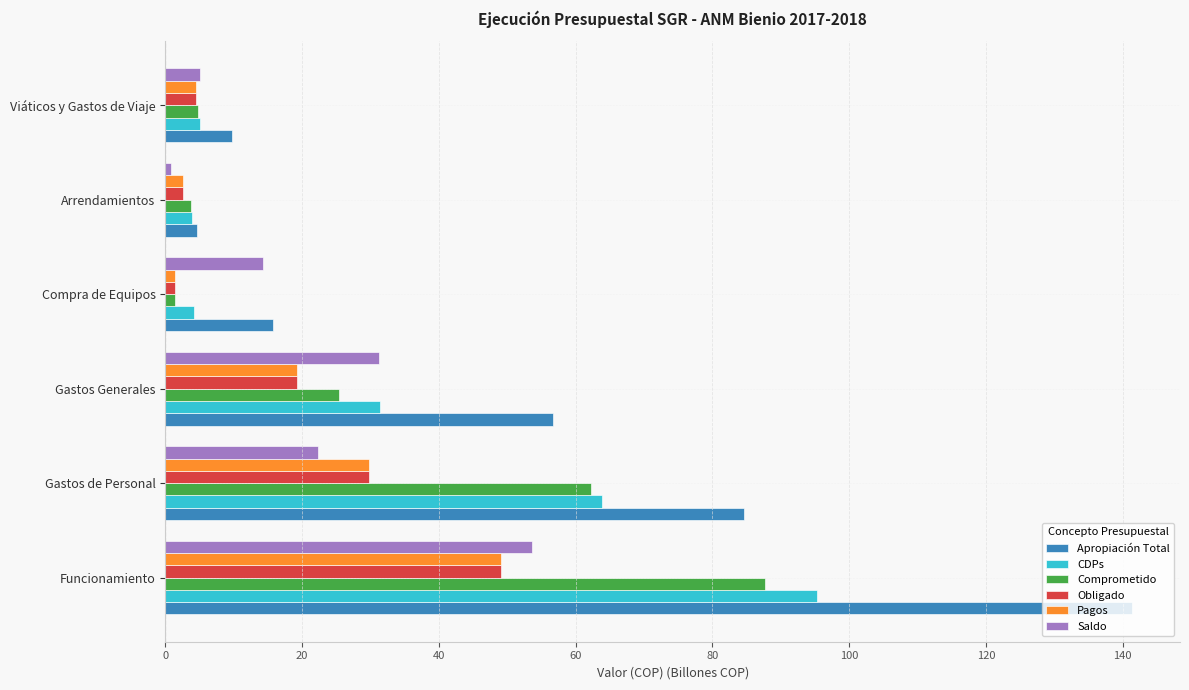

What are all the series names shown in the legend?

Apropiación Total, CDPs, Comprometido, Obligado, Pagos, Saldo